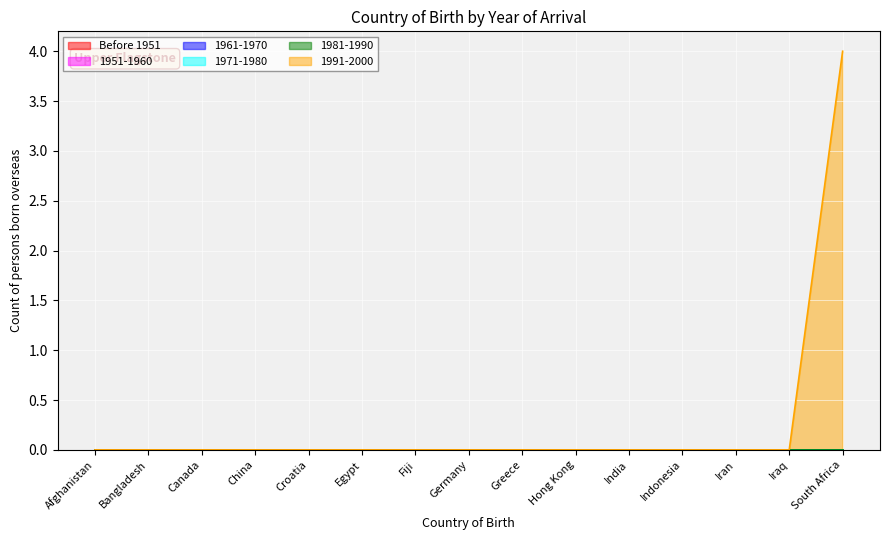

At Egypt, list the series in order from largest to smallest.

Before 1951, 1951-1960, 1961-1970, 1971-1980, 1981-1990, 1991-2000